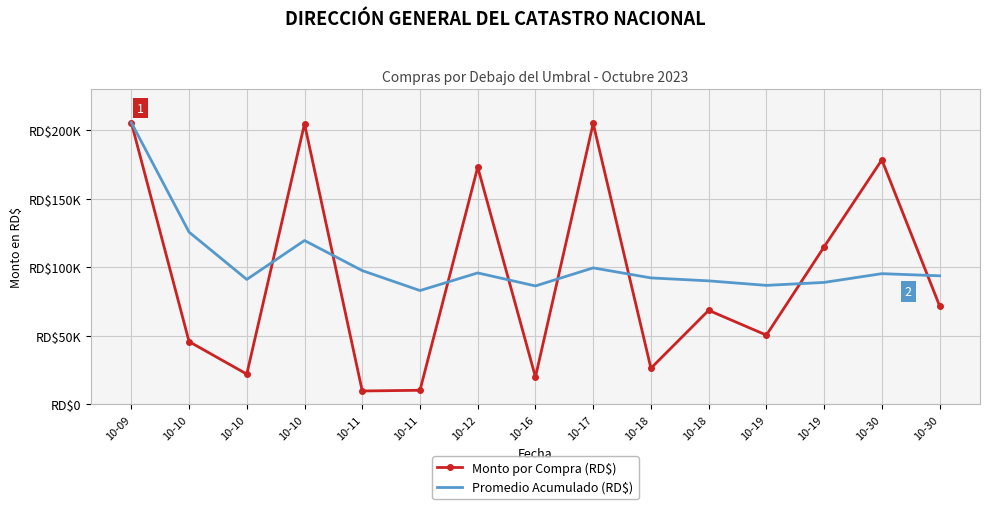

How many values in the Promedio Acumulado (RD$) series are below 93891?

7